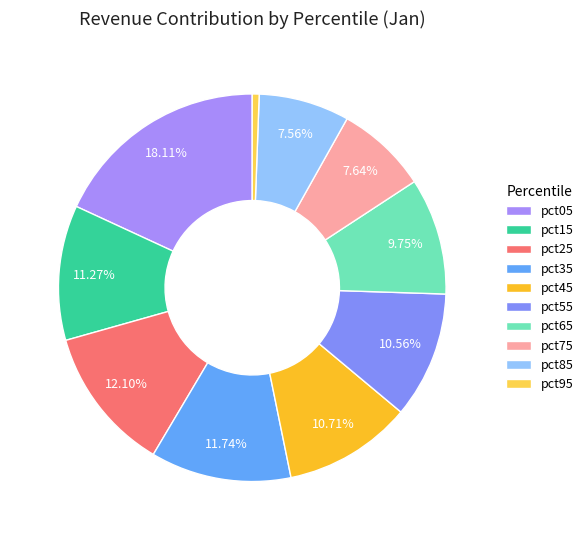

Is there any slice that represents more than half of the pie?

No